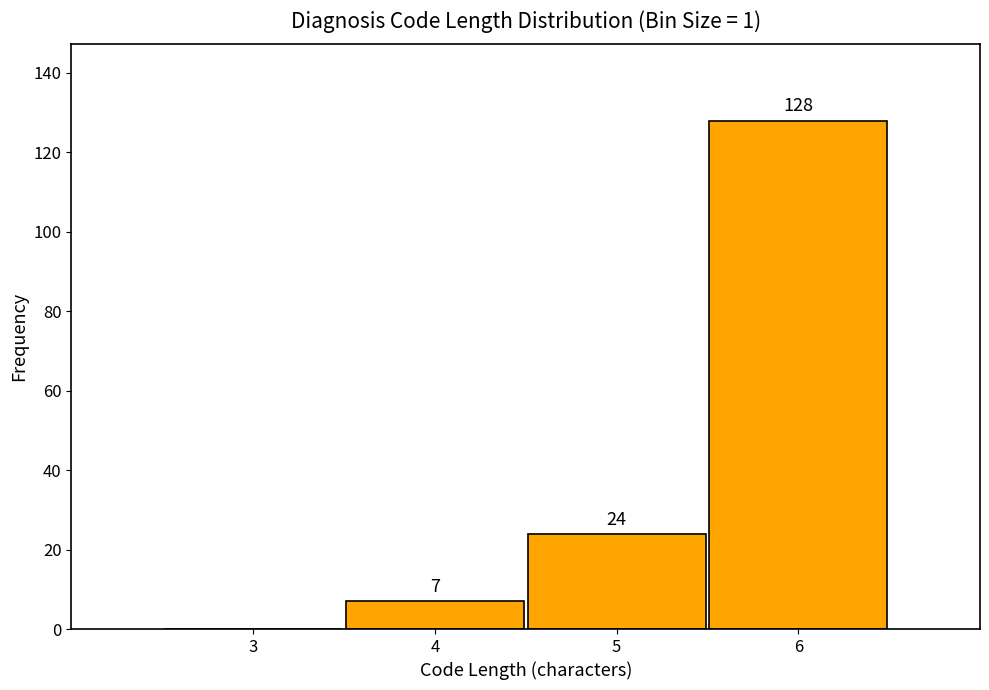

Reading left to right, transcribe all the data shown in this chart.

3=0	4=7	5=24	6=128